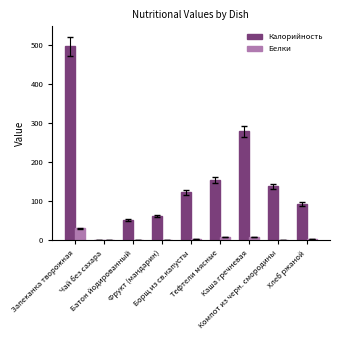

At which category is the sum across all series the highest?

Запеканка творожная